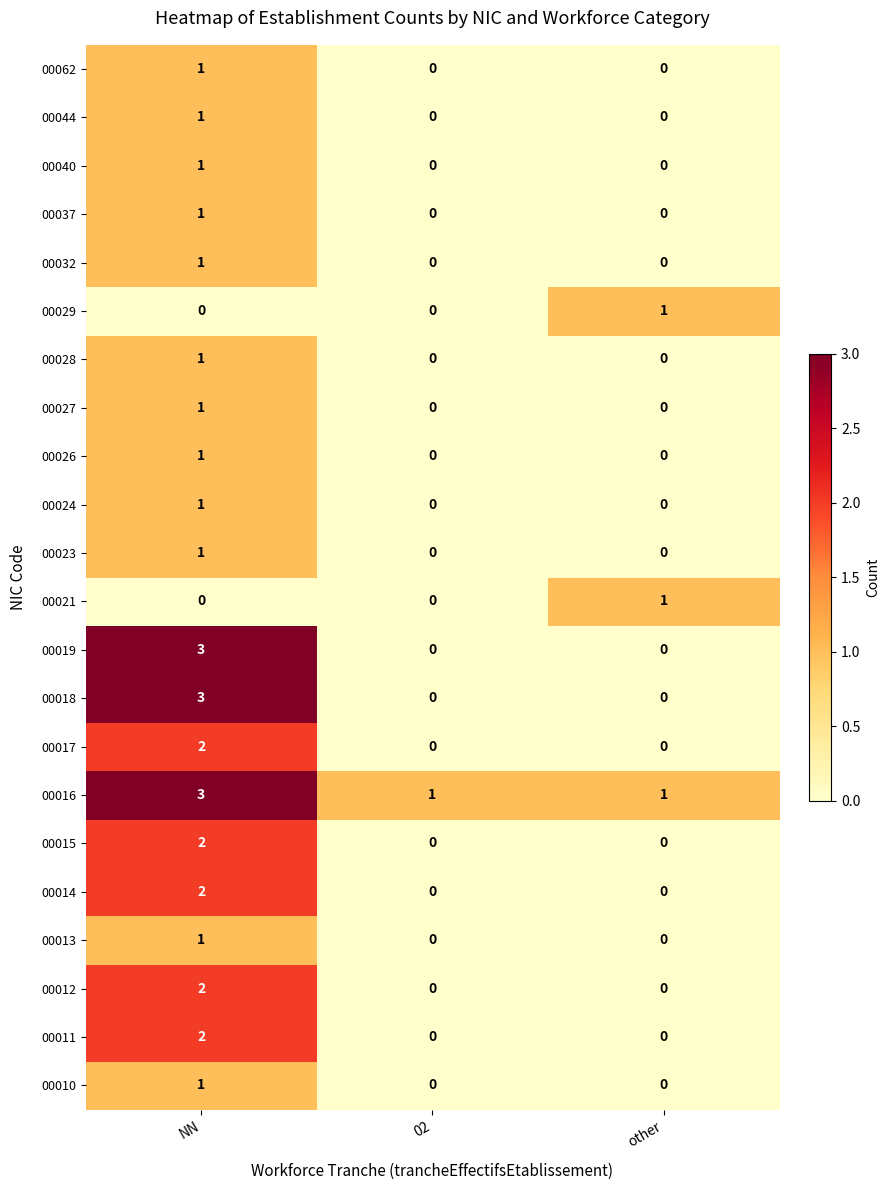

Count the number of data series in this chart.

22